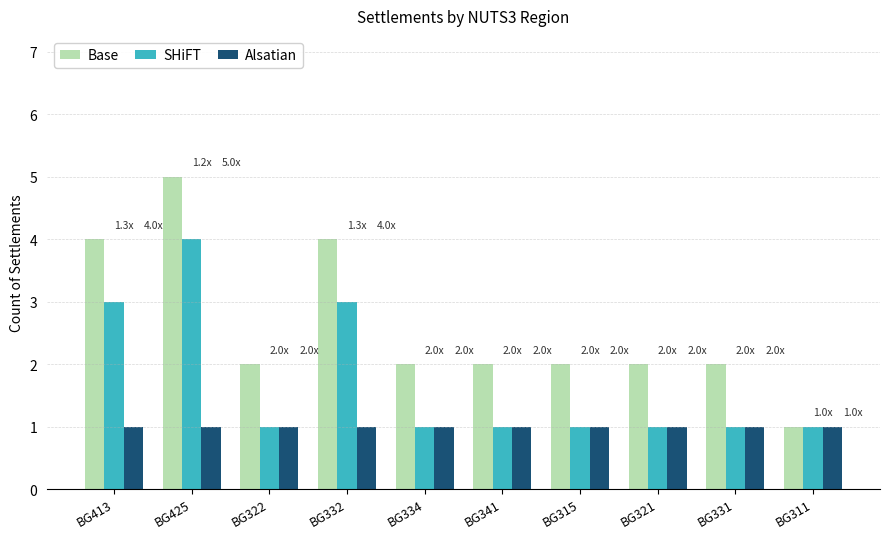

Which series has the largest total across all categories?

Base